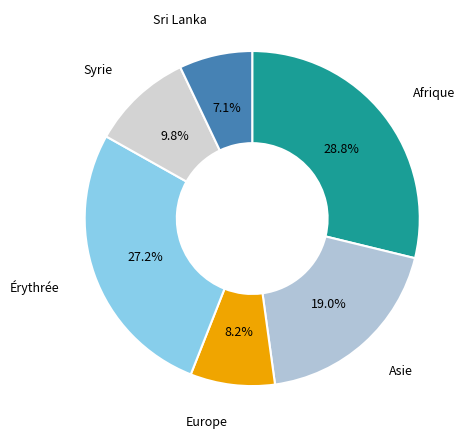

To the nearest percent, what is the combined percentage of Afrique and Asie?

48%